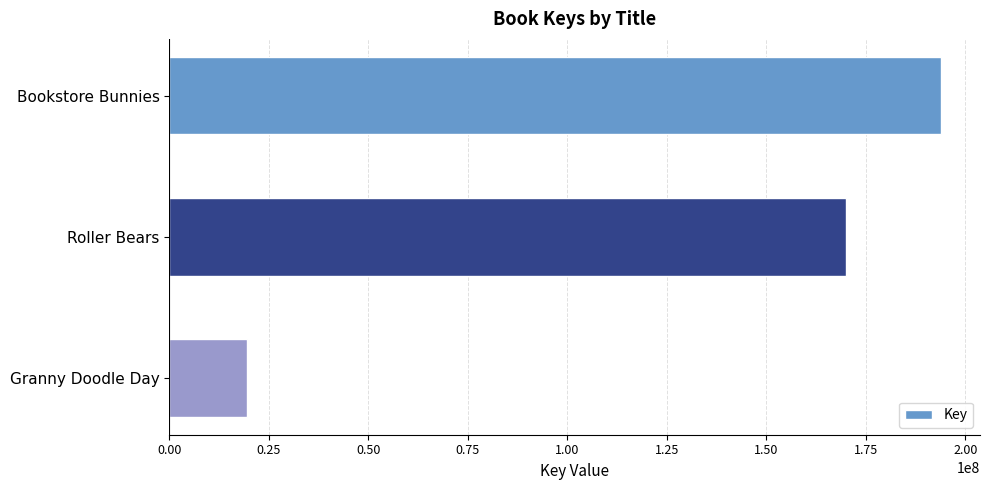

Reading top to bottom, list all the values displayed in this chart.

Bookstore Bunnies=194003965	Roller Bears=170066192	Granny Doodle Day=19511924